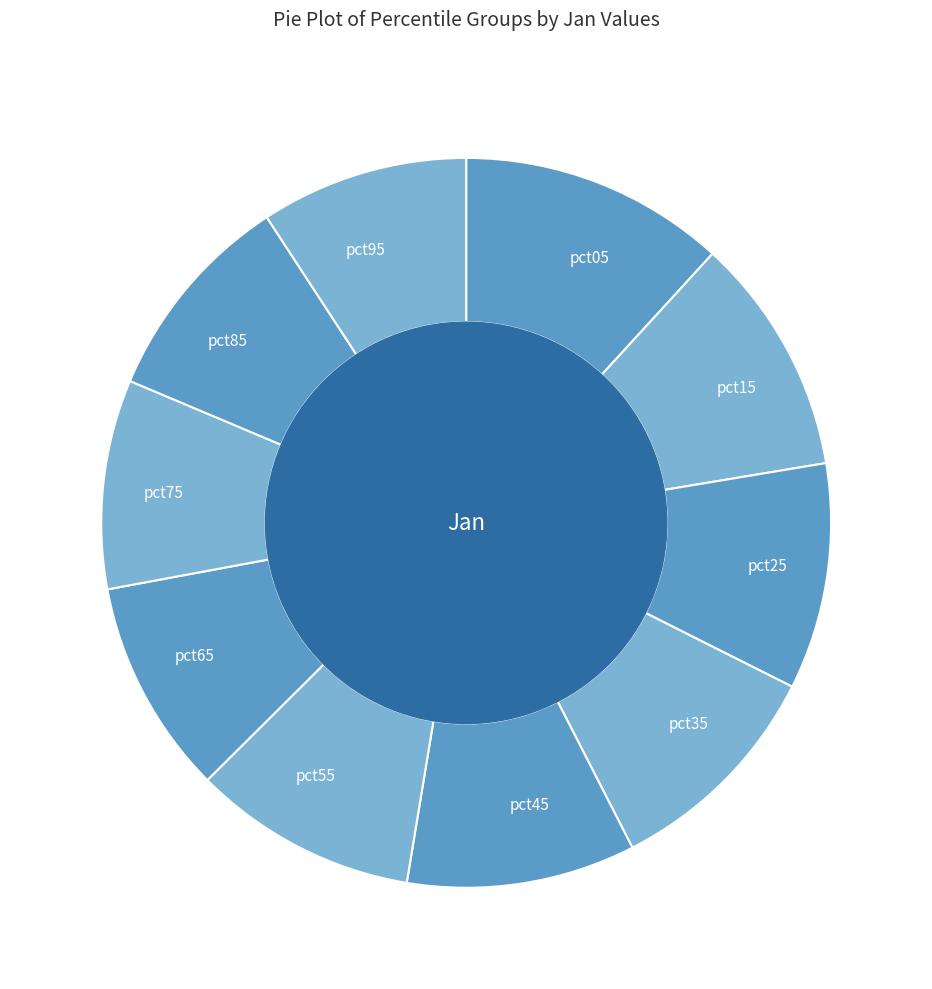

What is the largest slice in the pie chart?

pct05